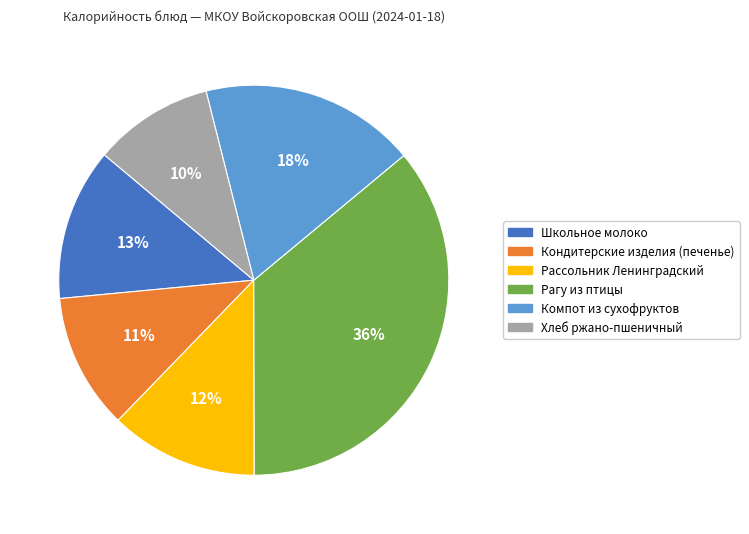

Combined, do Рагу из птицы and Хлеб ржано-пшеничный account for over 50%?

No